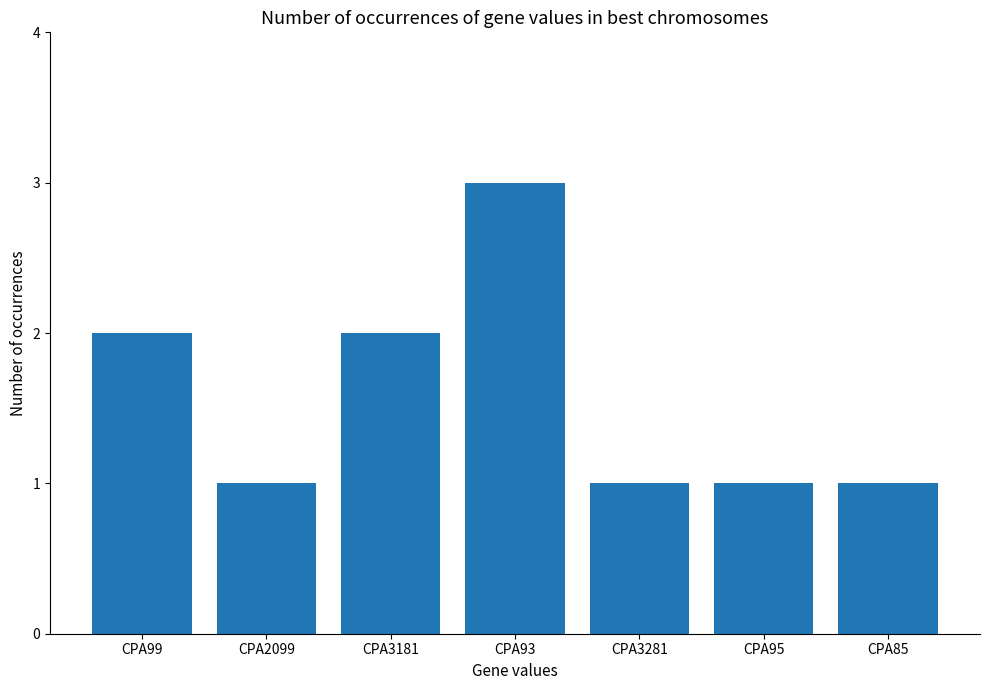

How many bars are there in total?

7